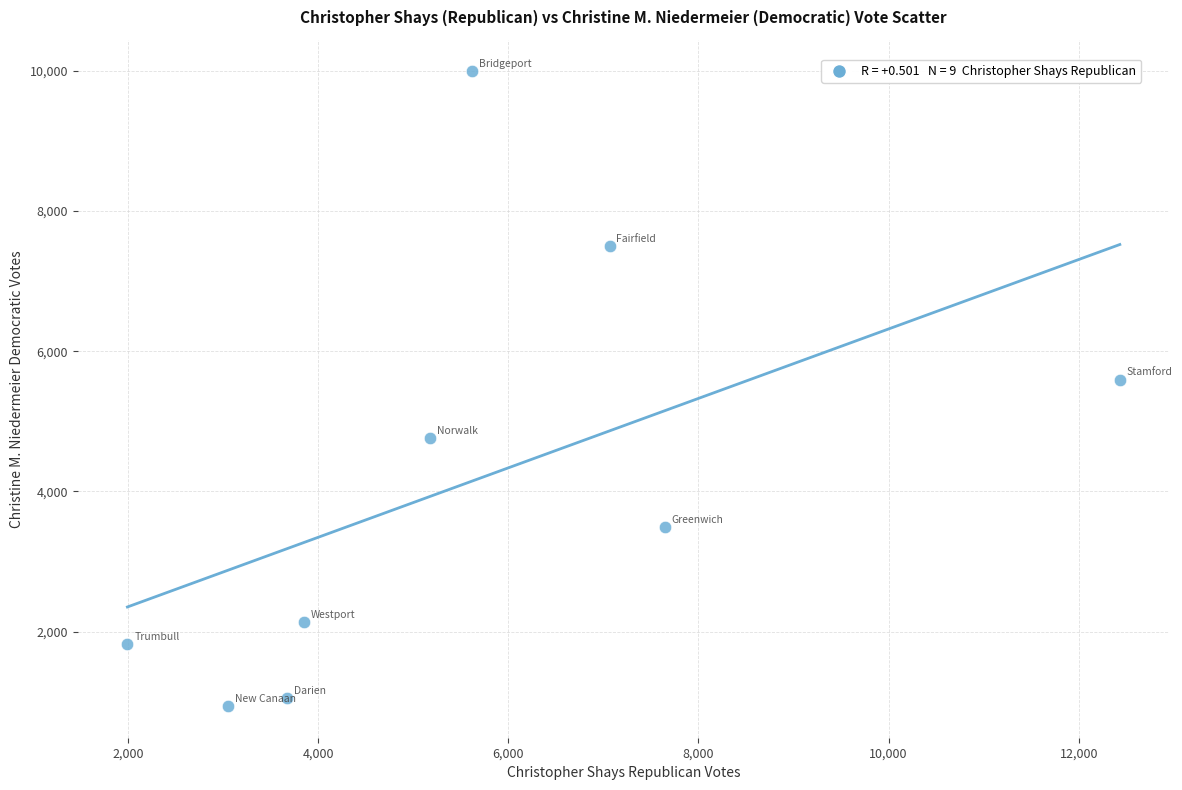

What is the range of Y values (max minus min)?

9049